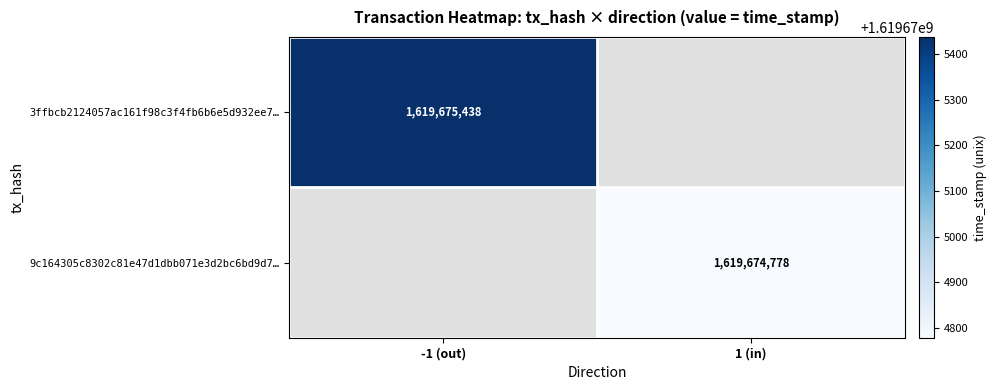

List the series in order of their peak value, lowest first.

9c164305c8302c81e47d1dbb071e3d2bc6bd9d7, 3ffbcb2124057ac161f98c3f4fb6b6e5d932ee7